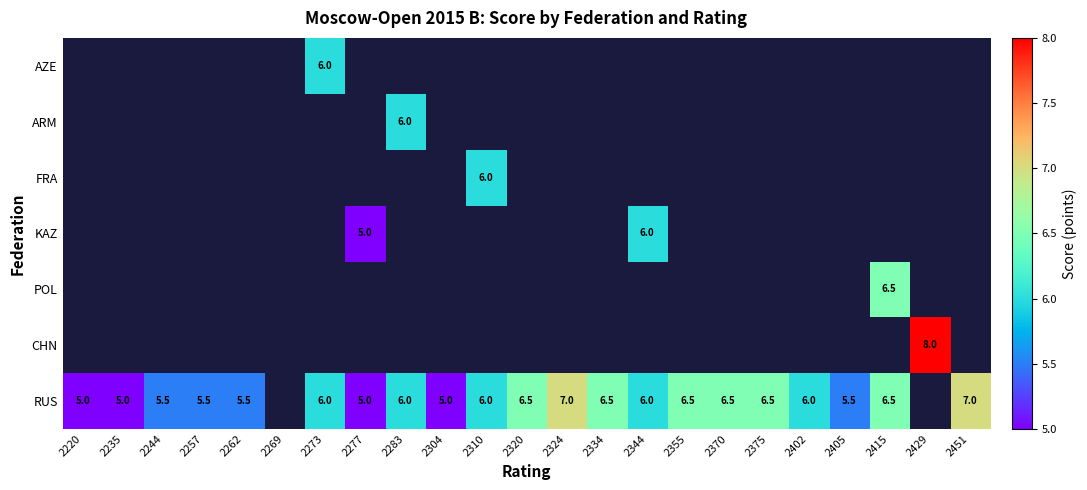

Is it true that FRA equals 6.0 at 2310?

True